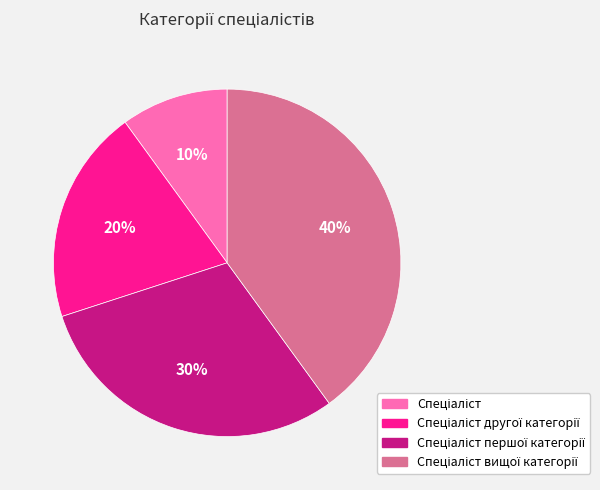

Is there a majority slice in this chart?

No